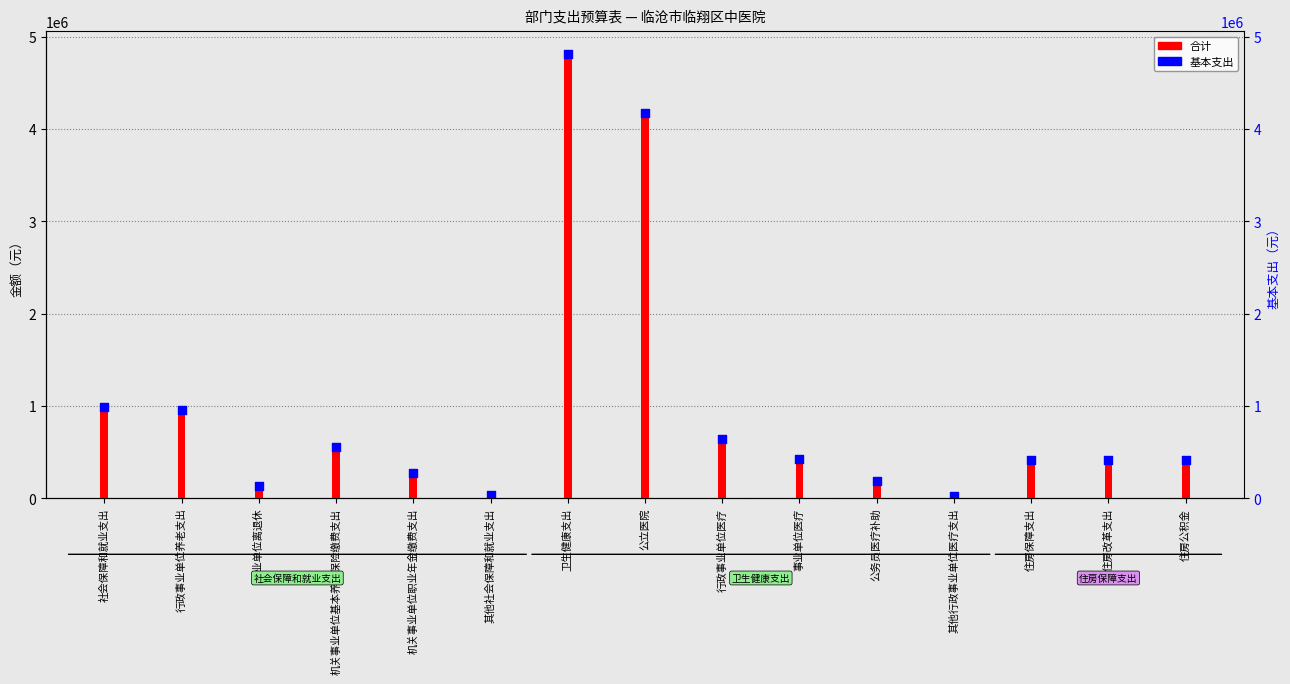

Which series has the largest Y range (max minus min)?

合计